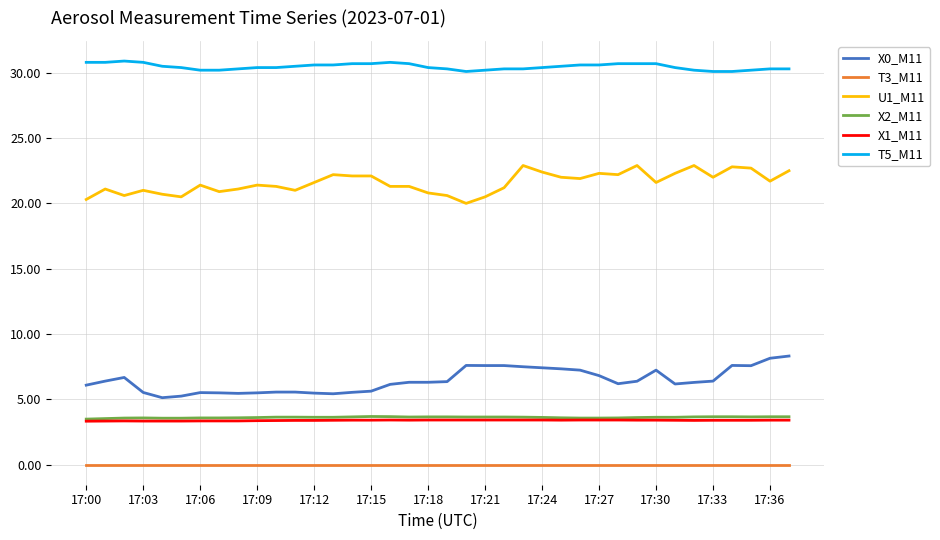

True or false: T5_M11 and T3_M11 cross at least once.

False